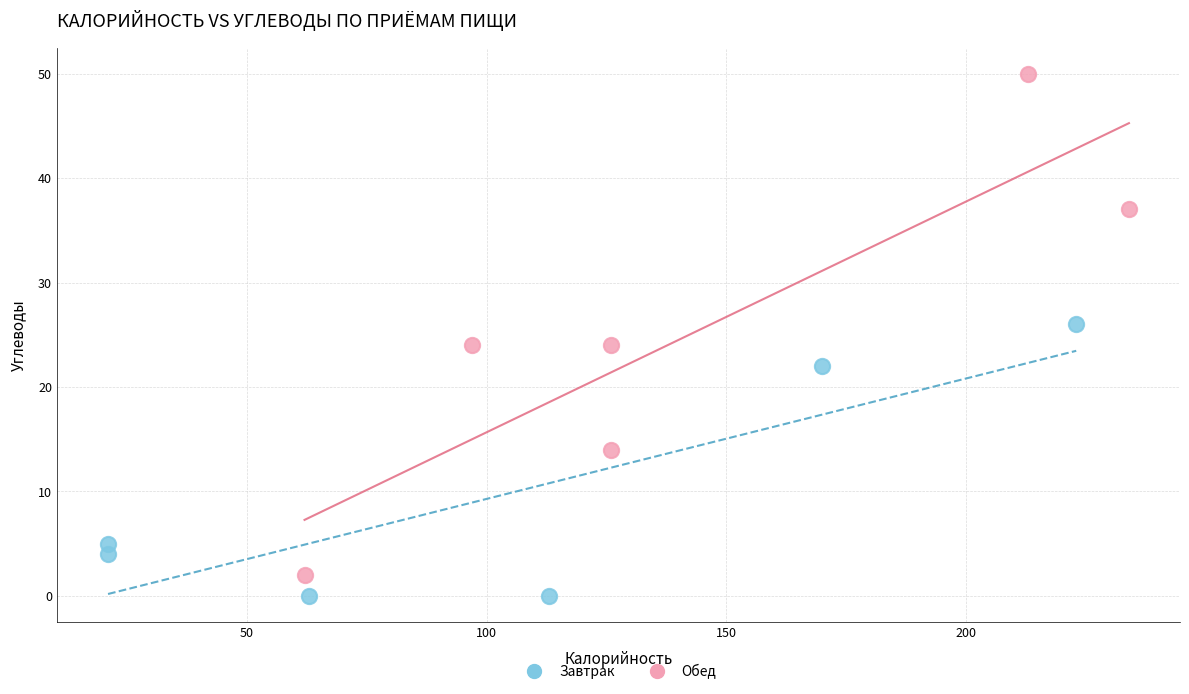

Which series has the largest Y range (max minus min)?

Обед